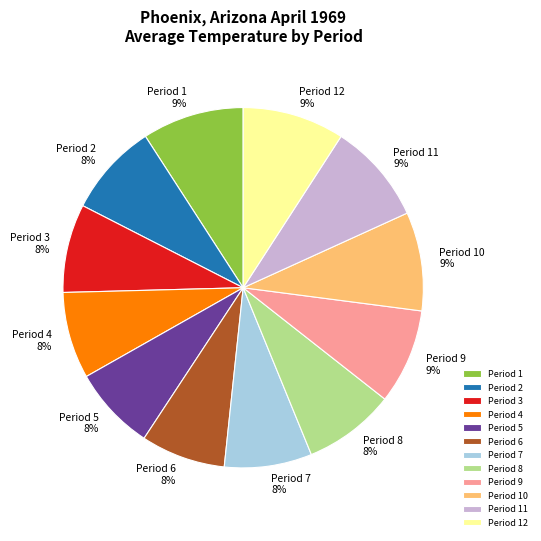

Does any single category account for the majority?

No